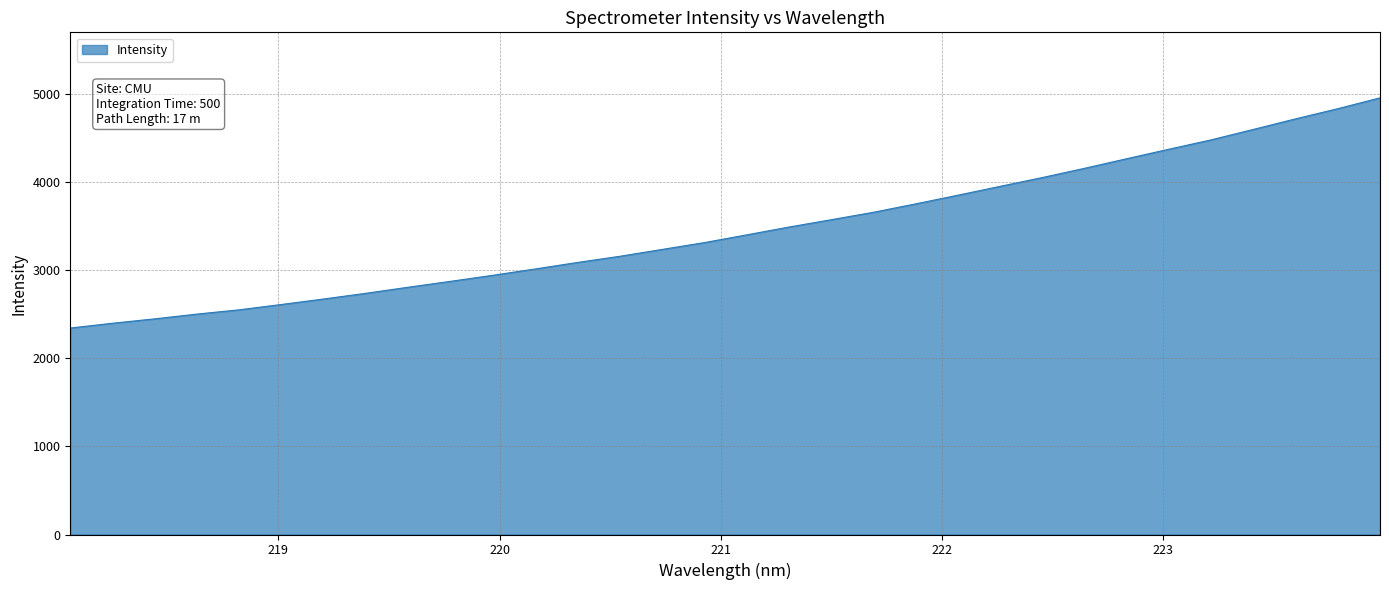

What is the difference between the maximum and minimum values?

2612.7